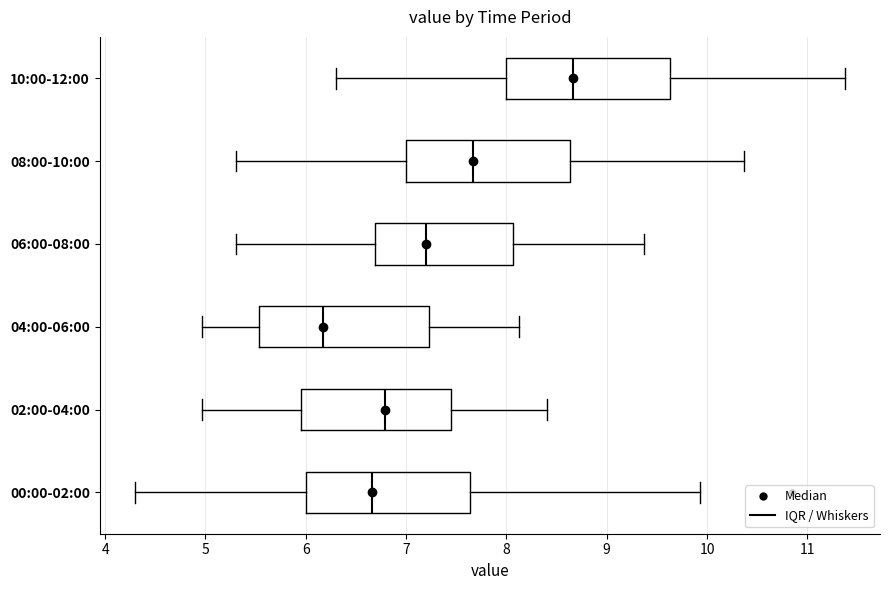

Which box's median line is the furthest to the left?

04:00-06:00